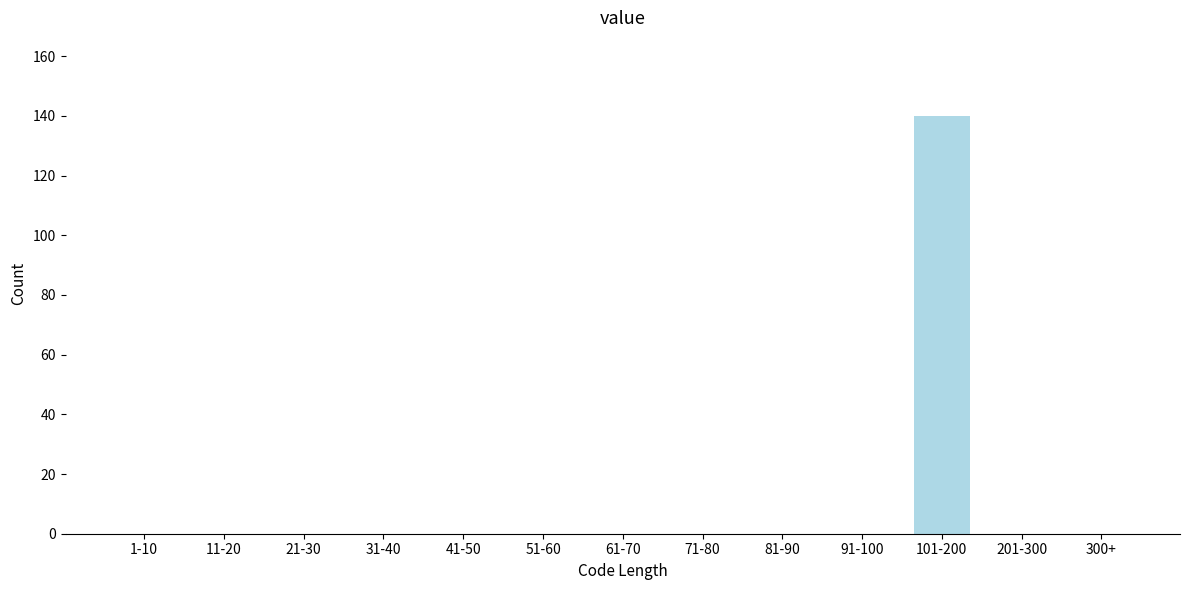

Reading right to left, list all the values displayed in this chart.

300+=0	201-300=0	101-200=140	91-100=0	81-90=0	71-80=0	61-70=0	51-60=0	41-50=0	31-40=0	21-30=0	11-20=0	1-10=0